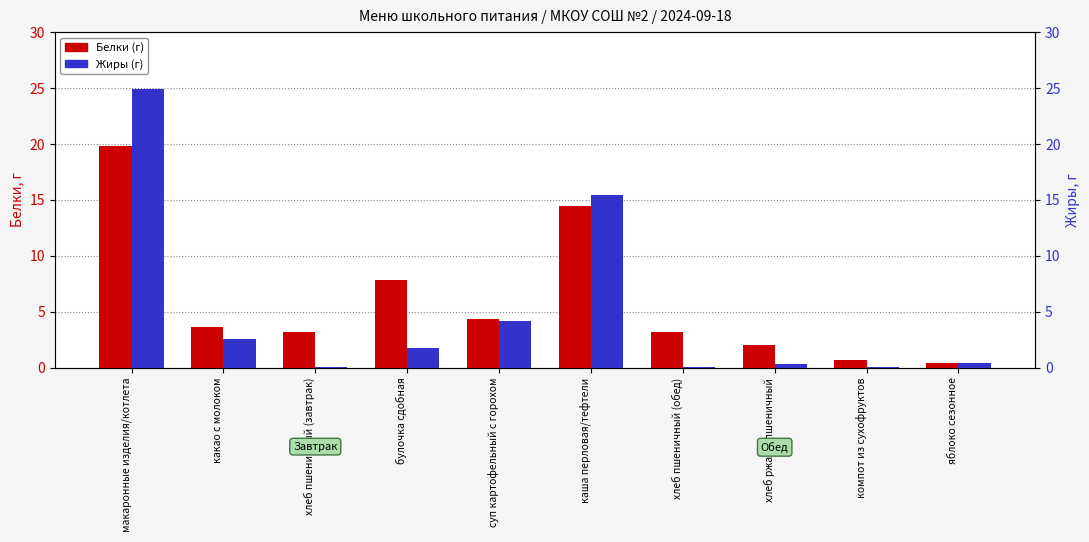

Where is Жиры (г) nearest to the value 12?

каша перловая/тефтели